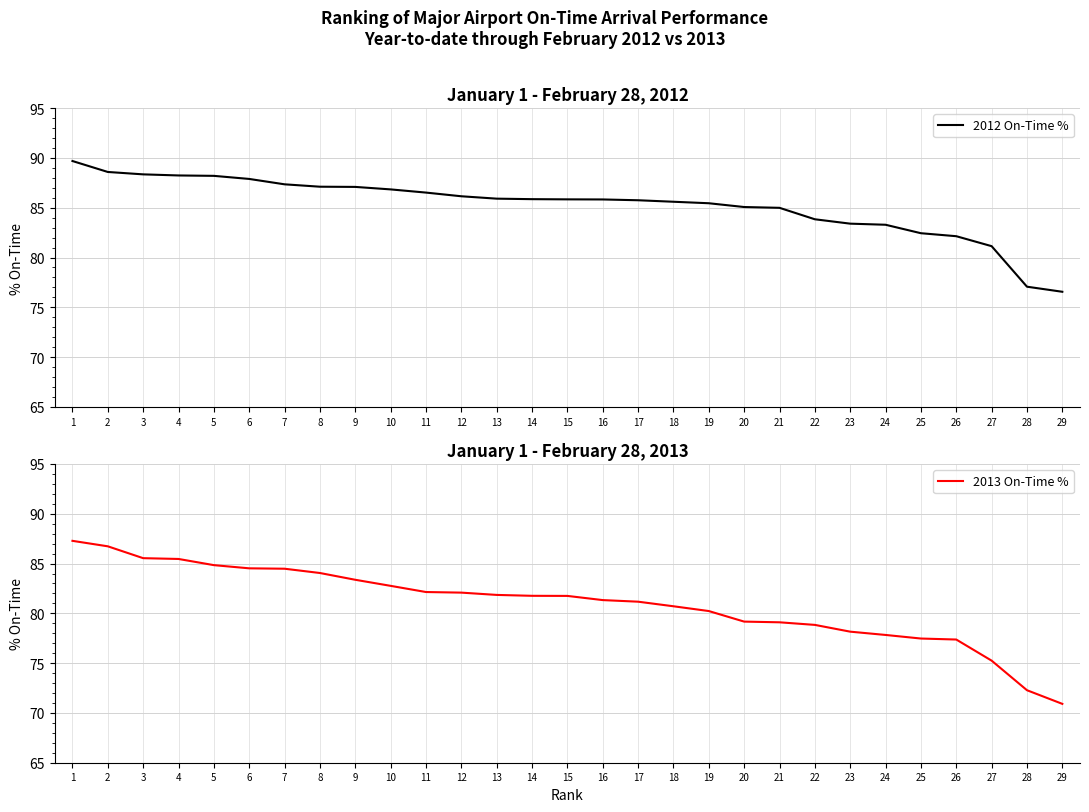

What is the highest value of the 2012 On-Time % series?

89.7